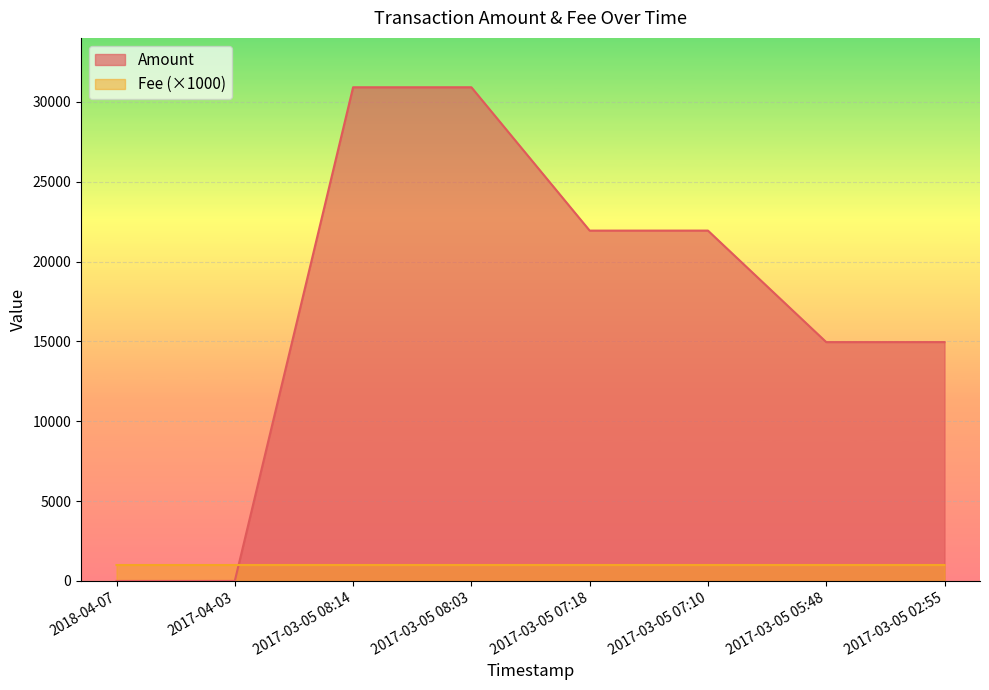

True or false: Amount and Fee intersect in this chart.

True